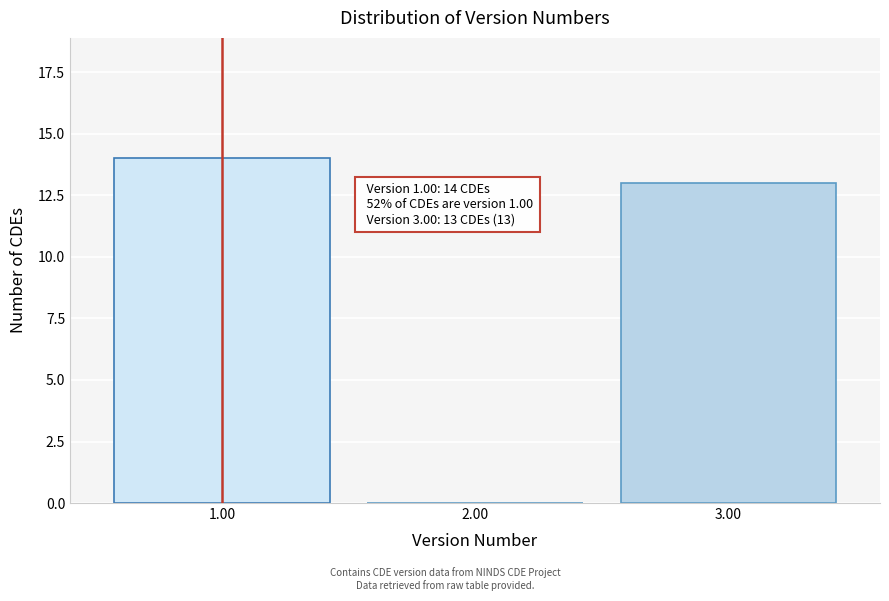

Reading left to right, extract all data points from this chart.

1.00=14	2.00=0	3.00=13